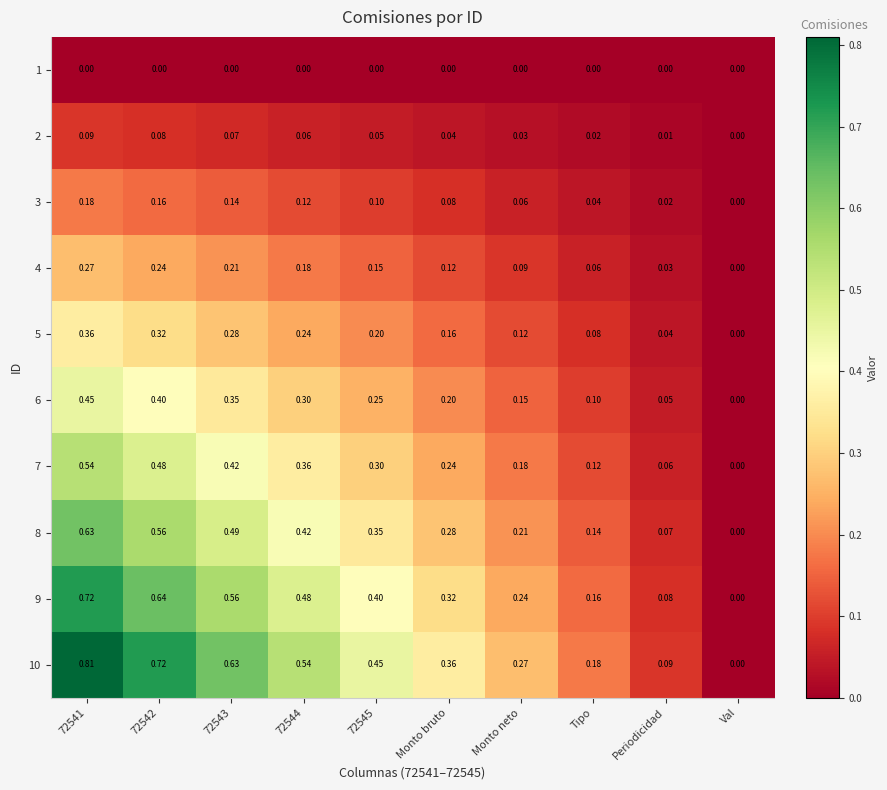

Where is 10 nearest to the value 0?

Val